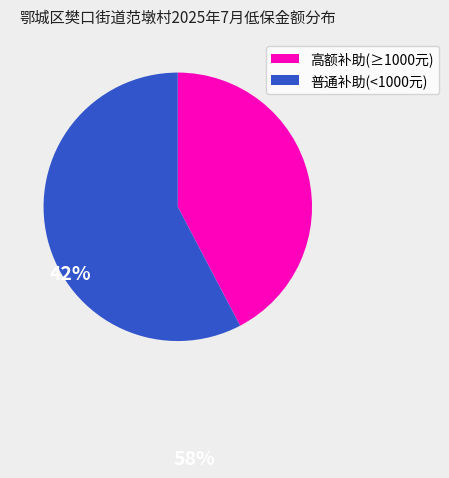

Is there any slice that represents more than half of the pie?

Yes